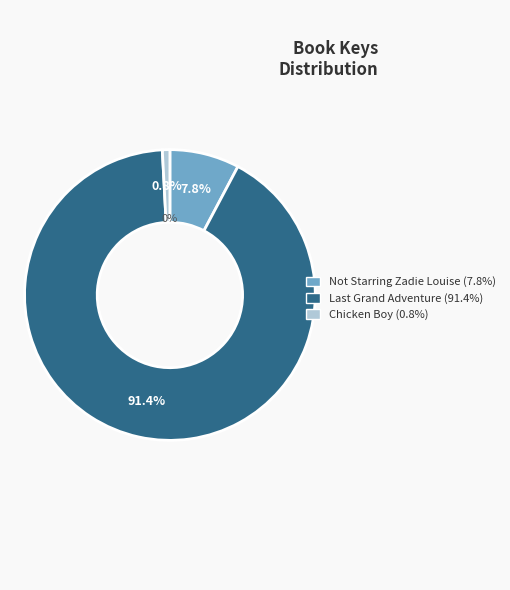

Which slice is the largest?

Last Grand Adventure